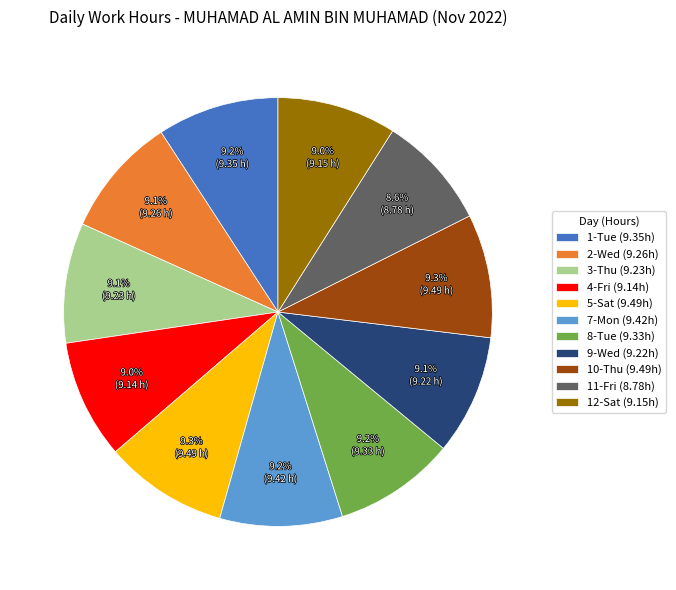

How much of the chart is everything except 9-Wed (9.22h)?

90.9%